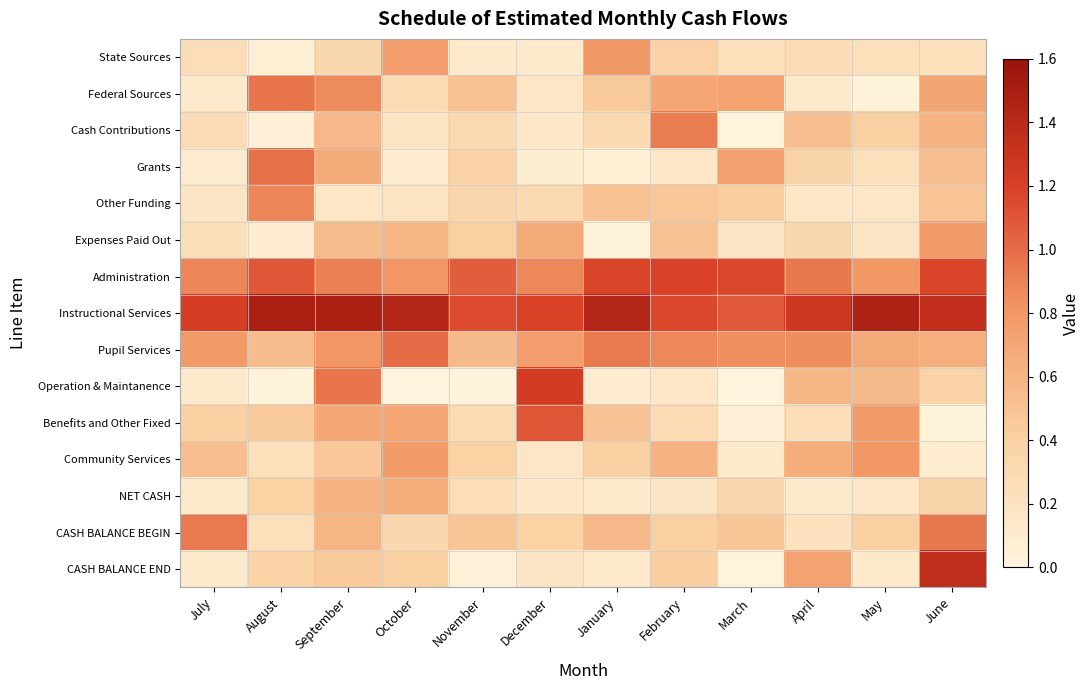

At which category is the sum across all series the highest?

September